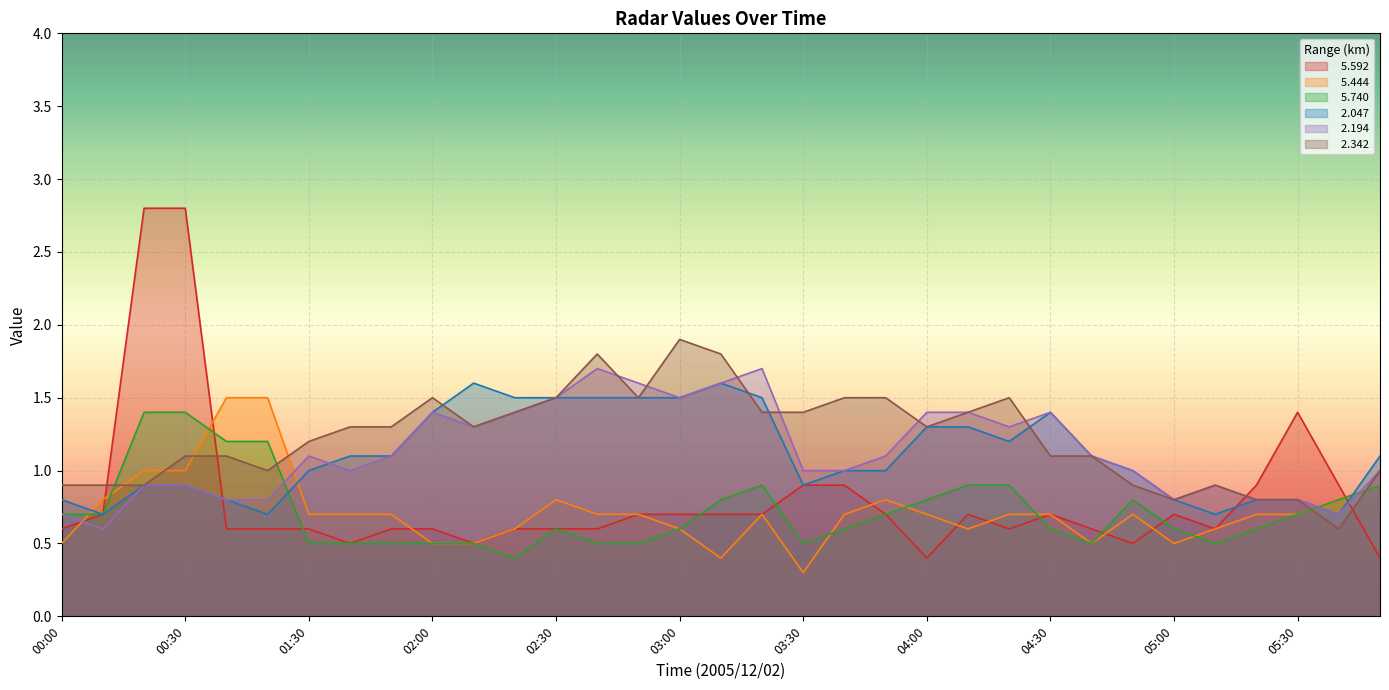

At which label is   5.740 closest to 0?

02:20